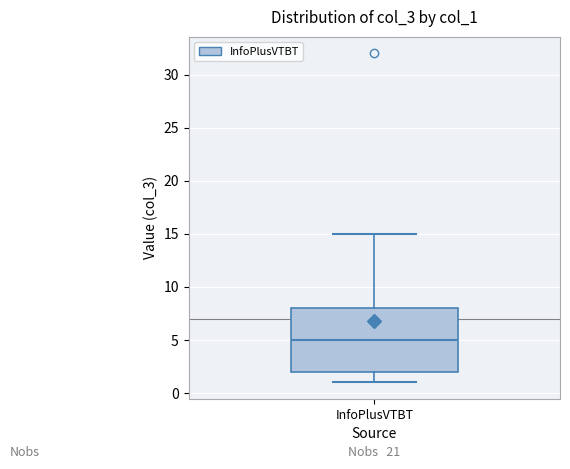

Read this box plot against the y-axis: the position of the median line, the range covered by the box, and the ends of both whiskers. The values are not printed on the chart, so give them approximately, as read against the axis.

median 5, box 2 to 8, whiskers 1 to 15